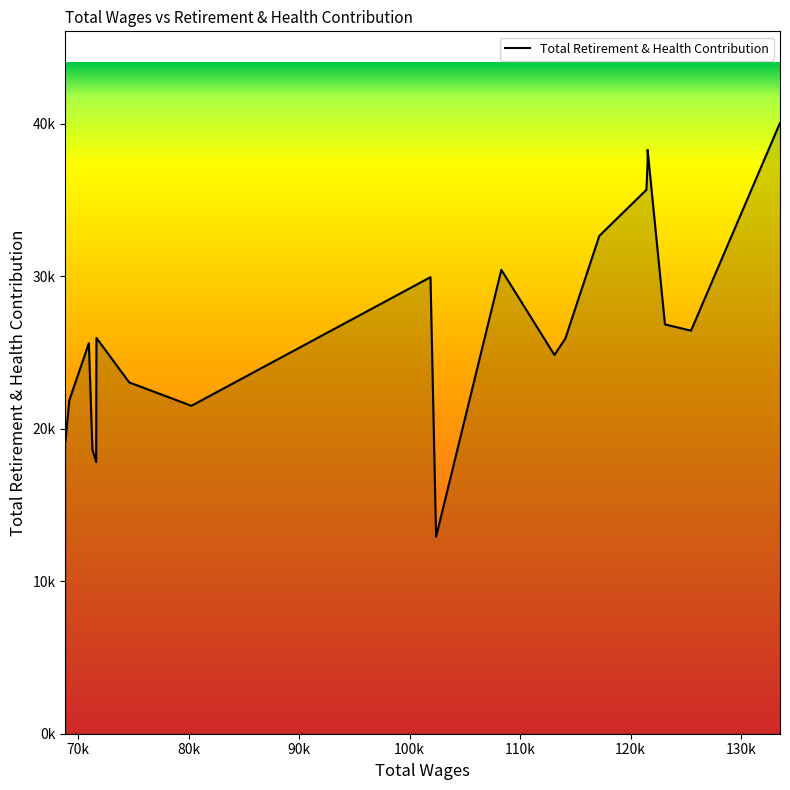

Is it true that the value at 101885 is 29936?

True